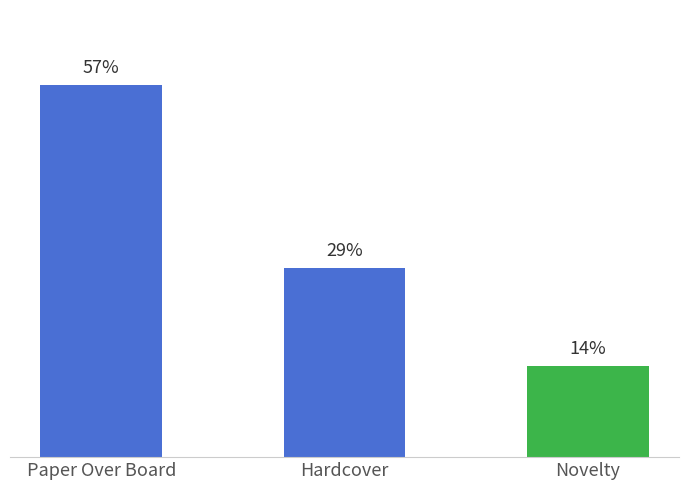

What is the maximum value shown in the chart?

57